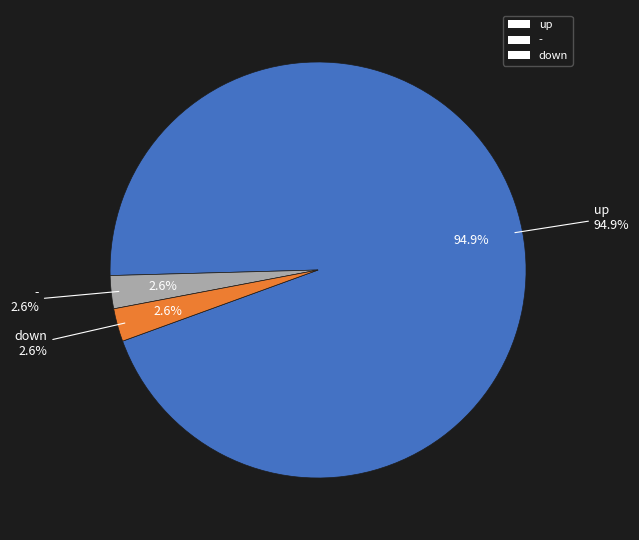

To the nearest percent, what is the difference between the largest and smallest slice percentages?

92%